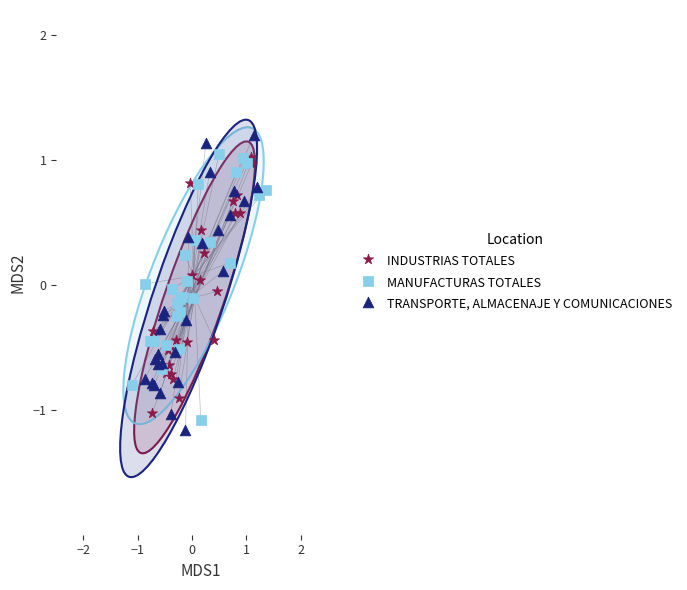

Which series reaches the maximum Y coordinate?

TRANSPORTE, ALMACENAJE Y COMUNICACIONES